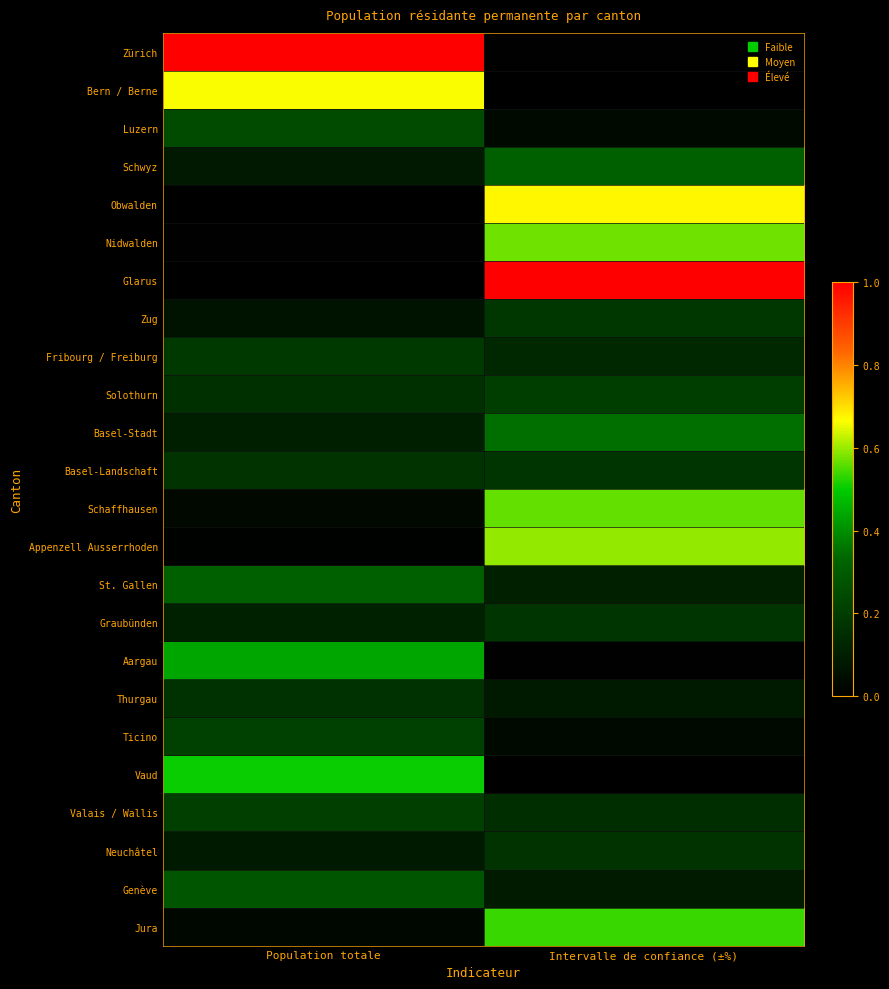

Count the number of data series in this chart.

24